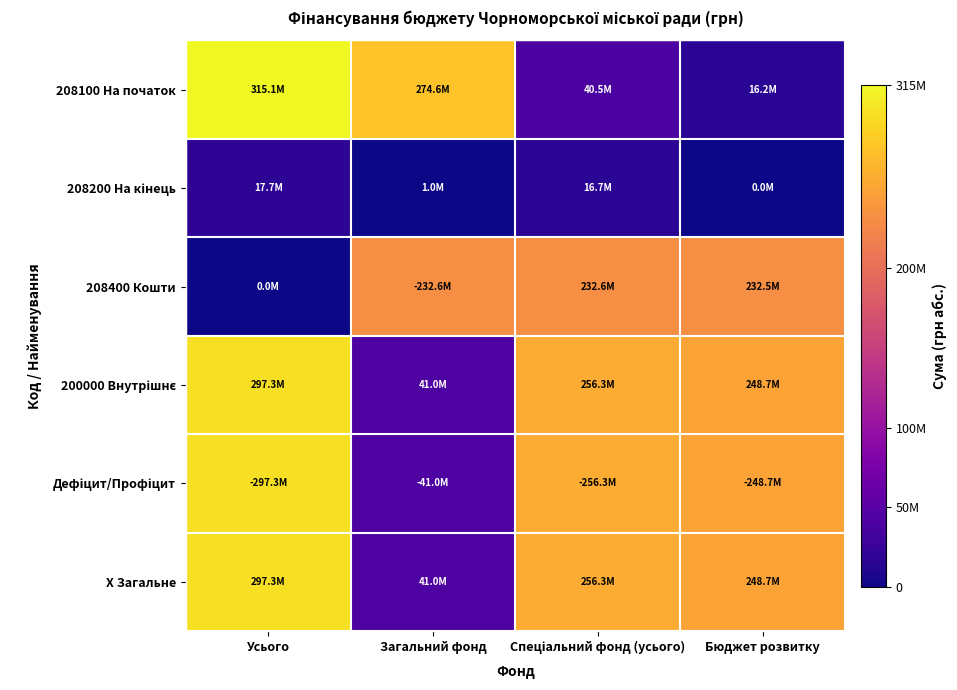

What is the total value across all series at Загальний фонд?

631240561.9